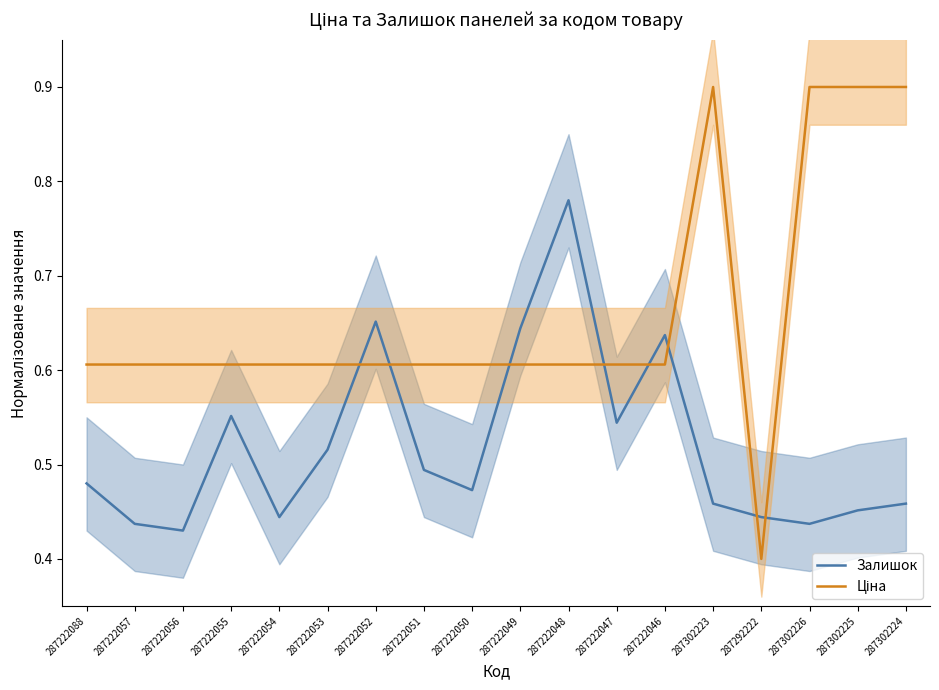

What value does the Ціна series have at 287222053?

0.6